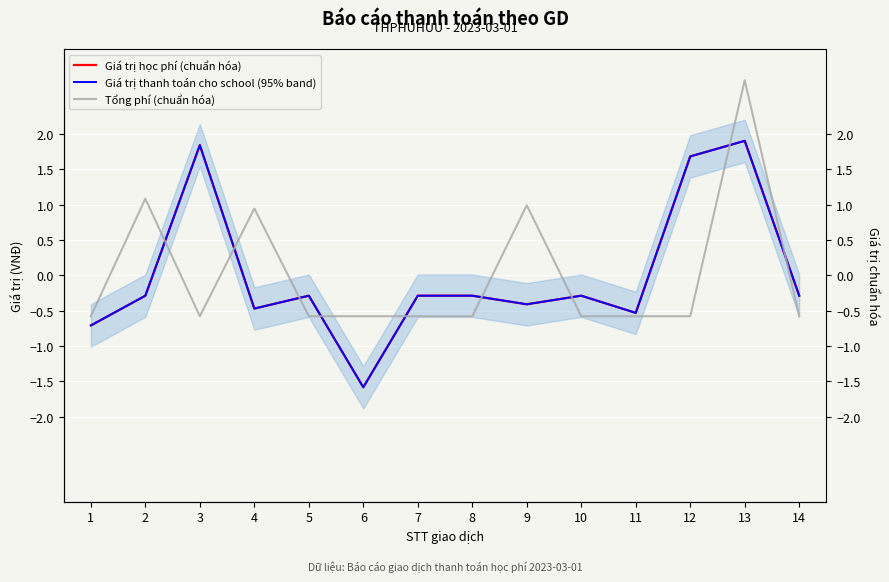

Between which two adjacent categories do Tổng phí (chuẩn hóa) and Giá trị thanh toán cho school (95% band) first intersect?

2 and 3